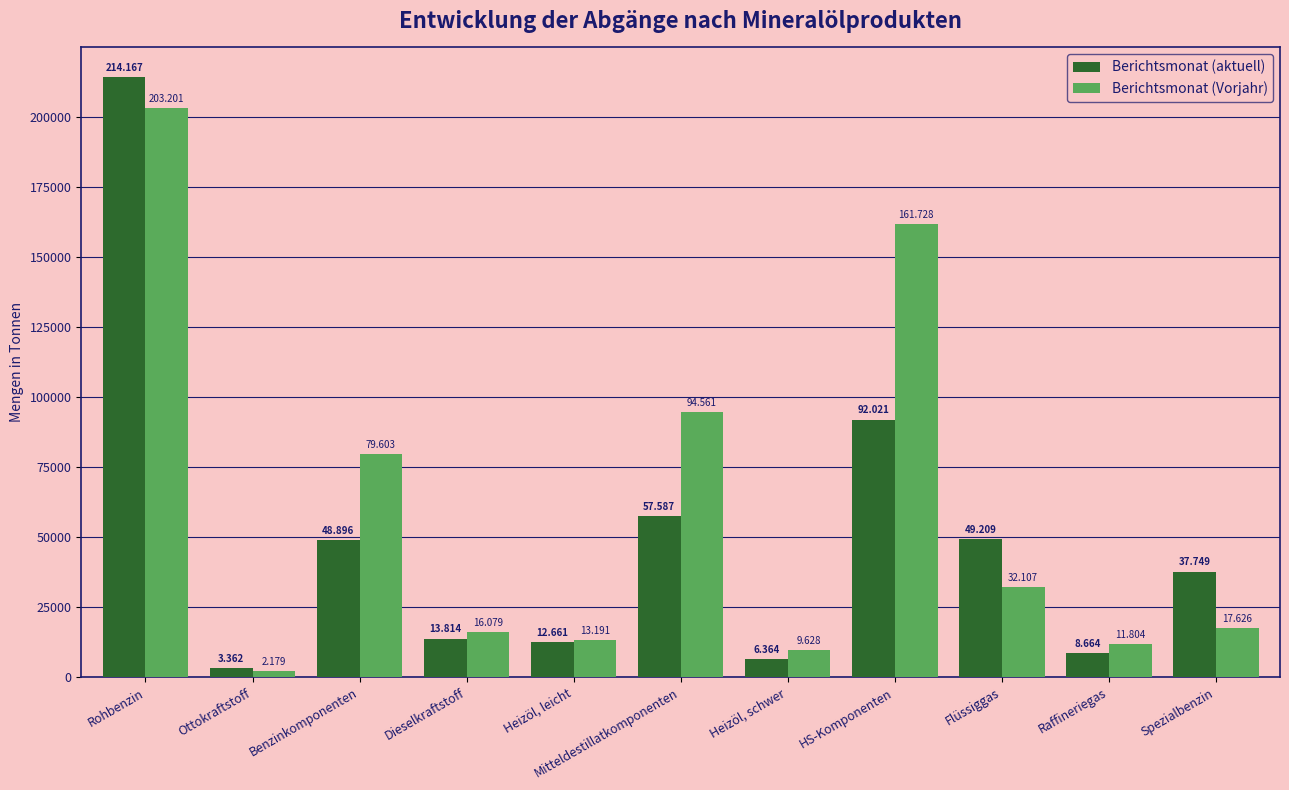

What are all the series names shown in the legend?

Berichtsmonat (aktuell), Berichtsmonat (Vorjahr)